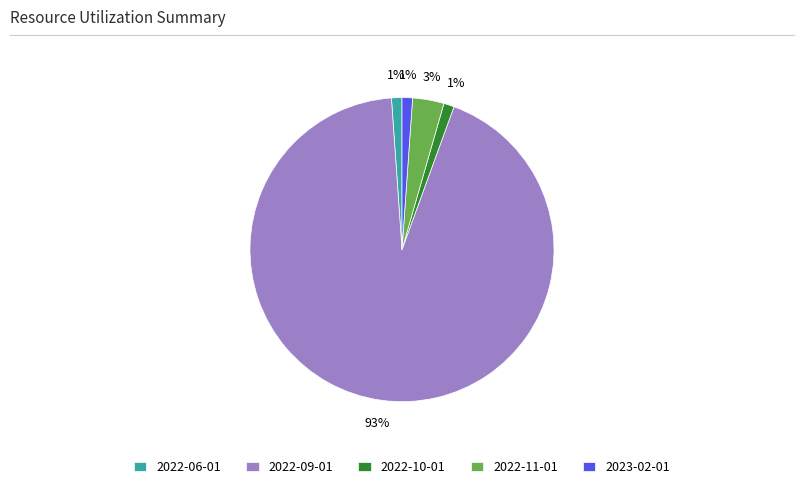

Do 2022-10-01 and 2022-09-01 together represent more than half of the pie?

Yes